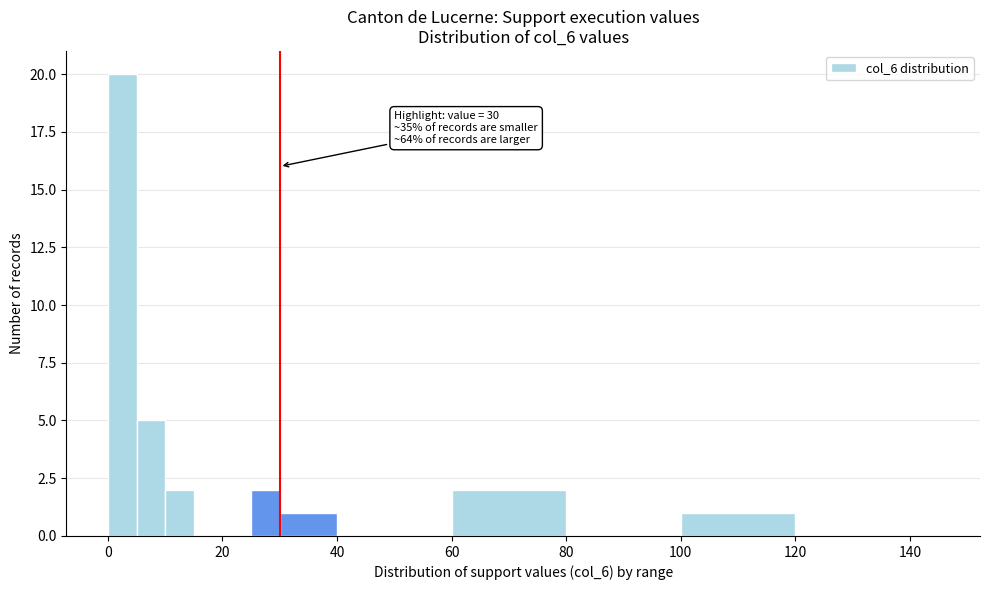

Read against the x-axis, roughly where is the centre of the tallest bar?

2